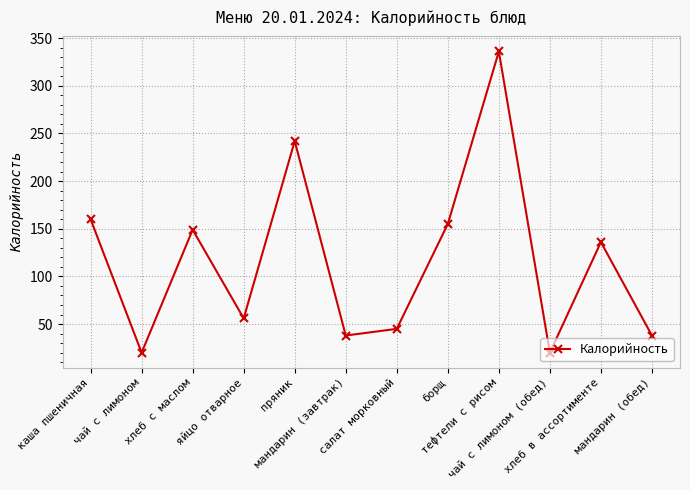

What is the label of the 12th point from the left?

мандарин (обед)